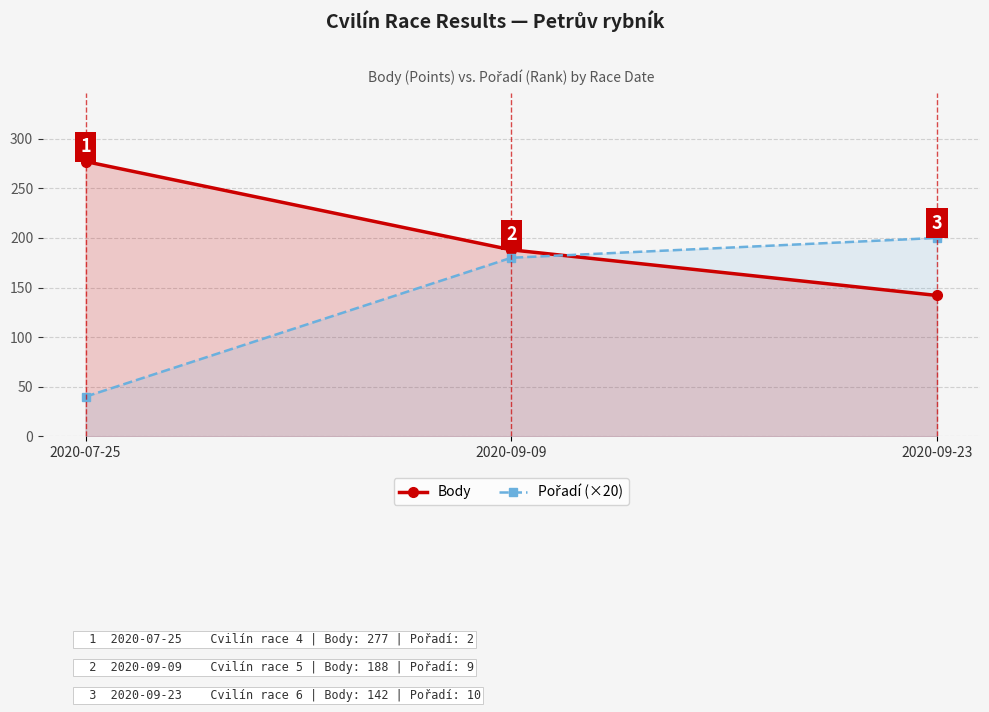

What is the sum of the Body values at 2020-07-25 and 2020-09-23?

419